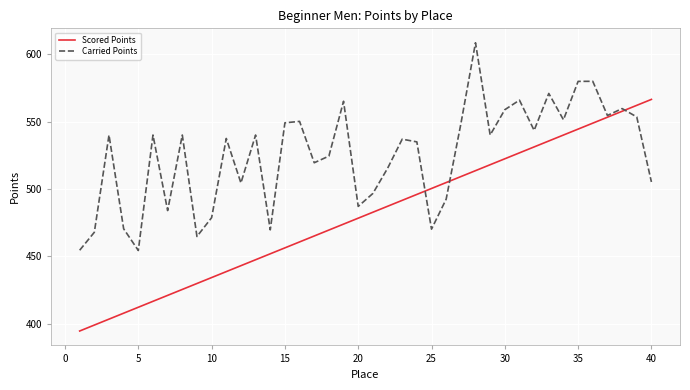

How many interior local peaks does the Carried Points series have?

13